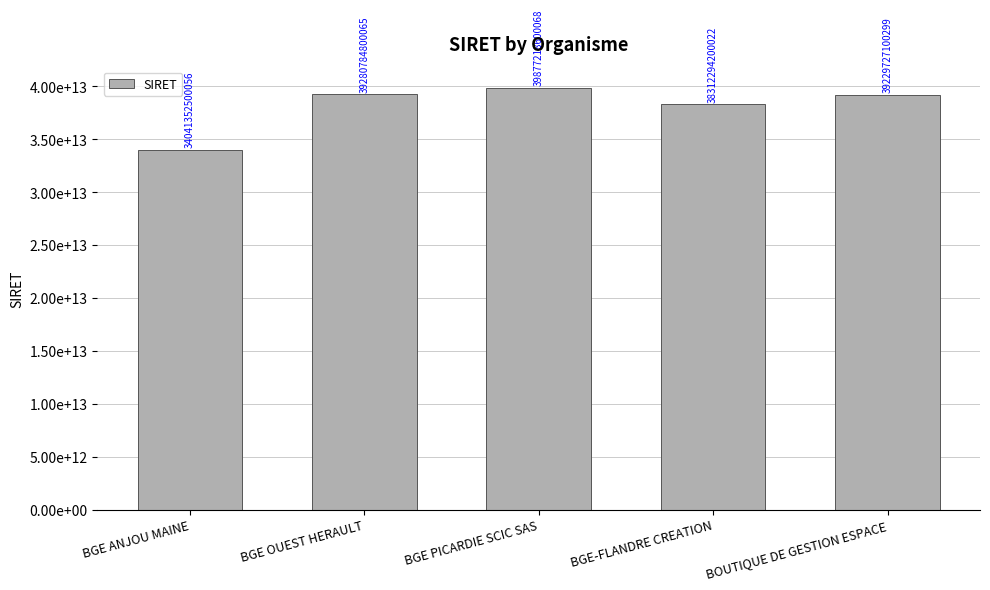

How many data points does each series have?

5